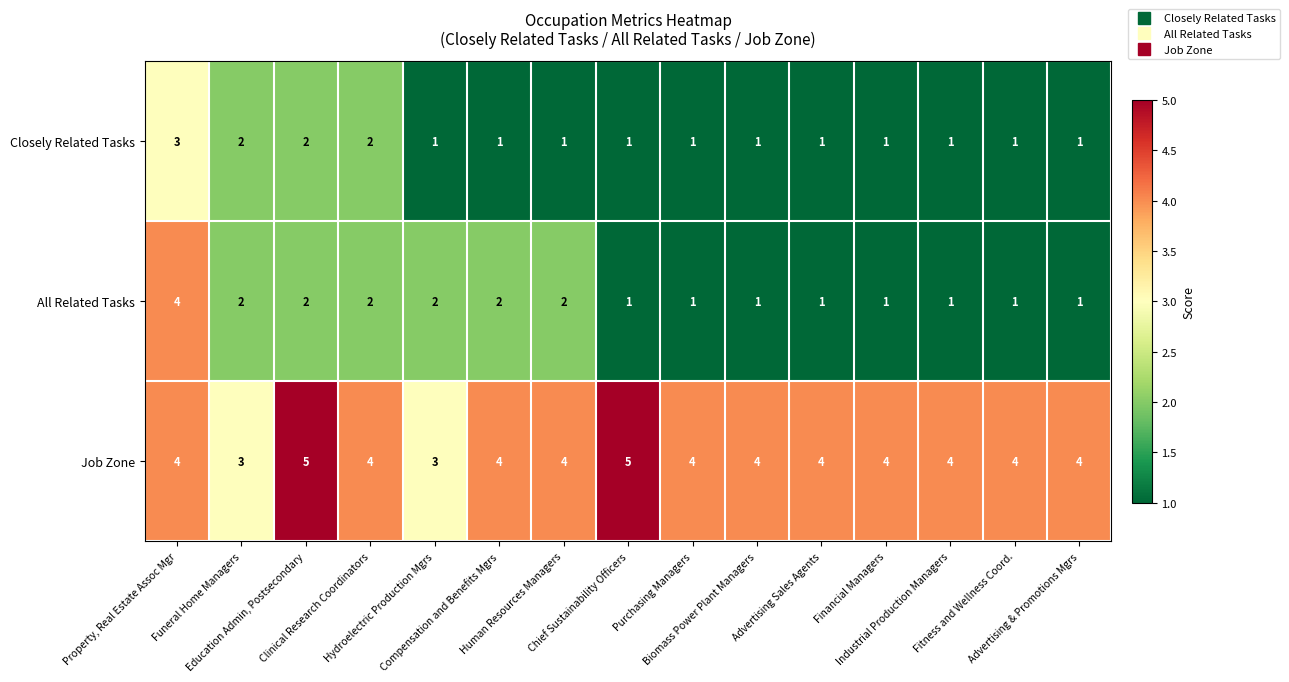

At how many categories does at least one series exceed 1?

15